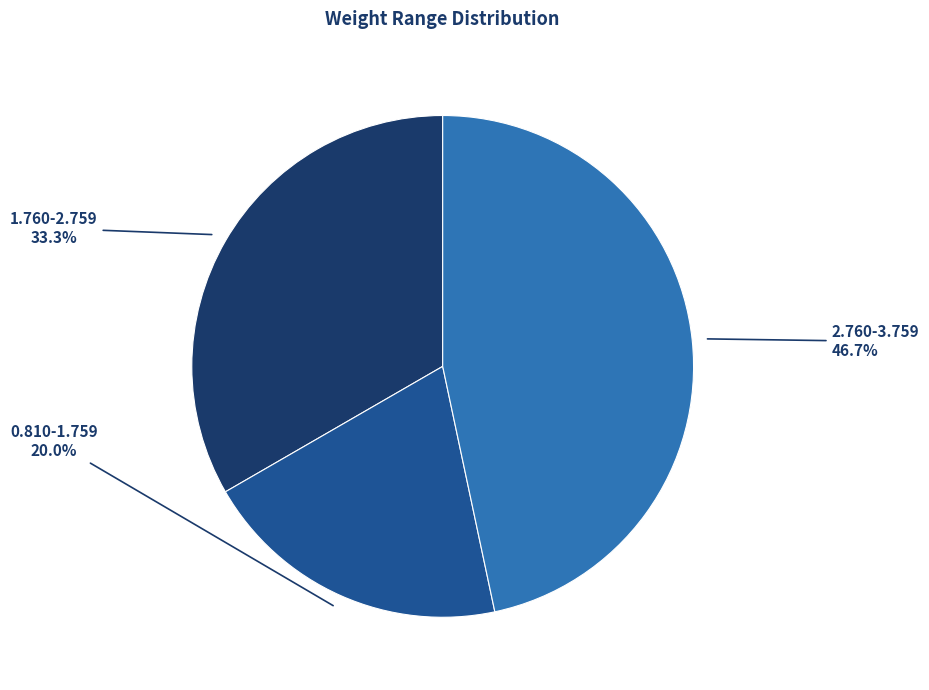

Is it true that 2.760-3.759 is 47% of the pie?

True